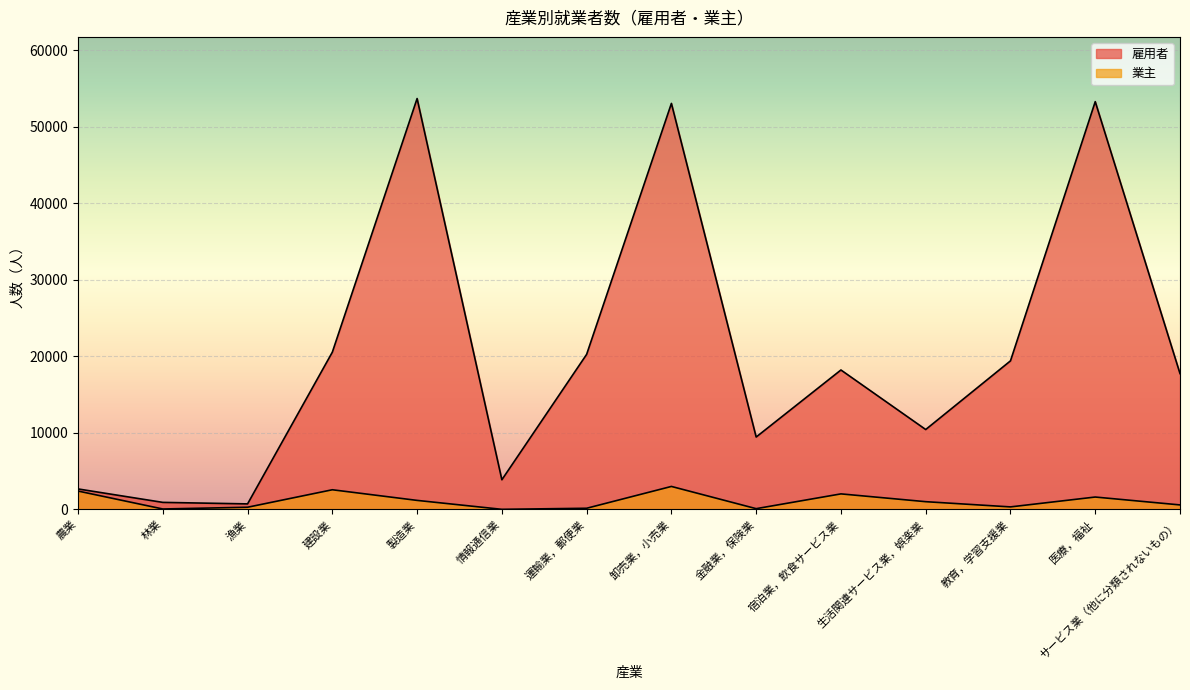

True or false: 業主 and 雇用者 intersect in this chart.

False